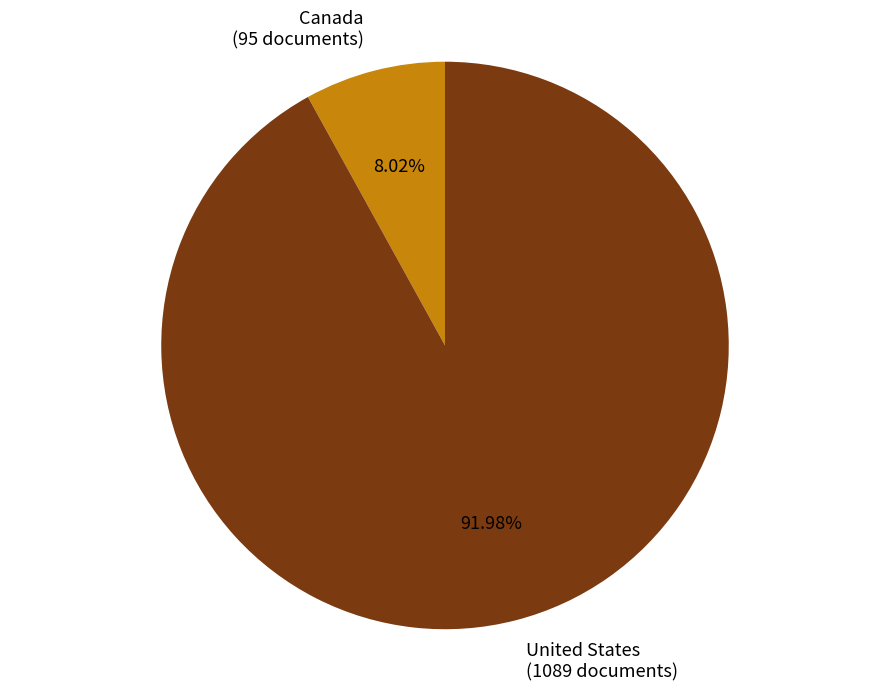

To the nearest percent, what is the difference between the Canada and United States slice percentages?

84%